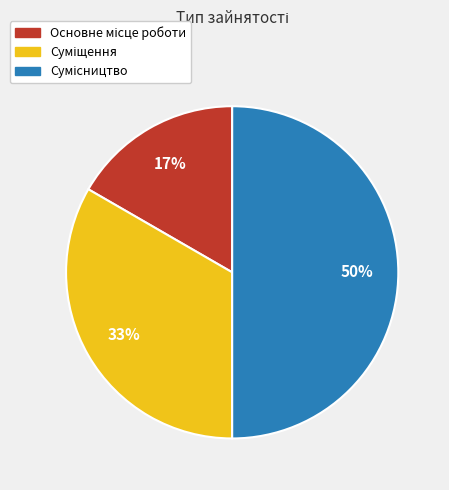

To the nearest percent, what is the average slice percentage?

33%